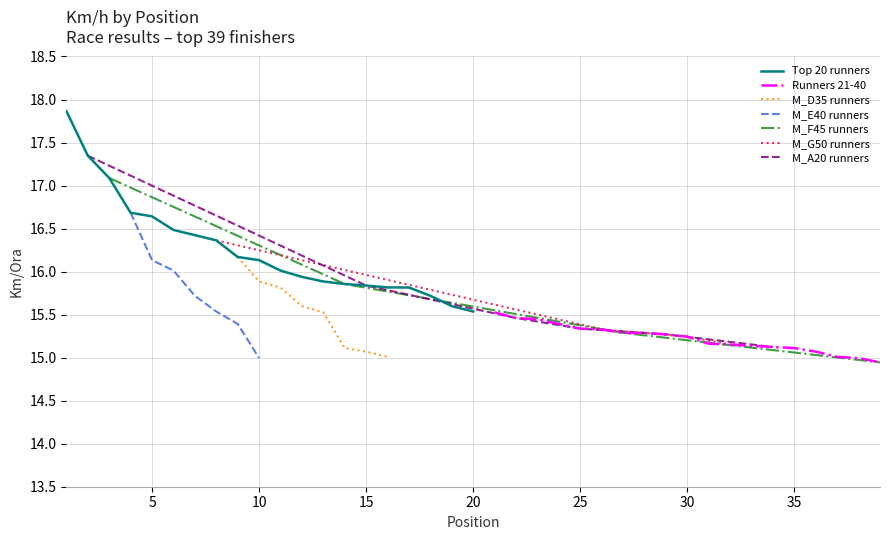

Reading right to left, what are all the values shown in this chart?

20=15.5	19=15.6	18=15.7	17=15.8	16=15.8	15=15.8	14=15.9	13=15.9	12=15.9	11=16.0	10=16.1	9=16.2	8=16.4	7=16.4	6=16.5	5=16.6	4=16.7	3=17.1	2=17.3	1=17.9